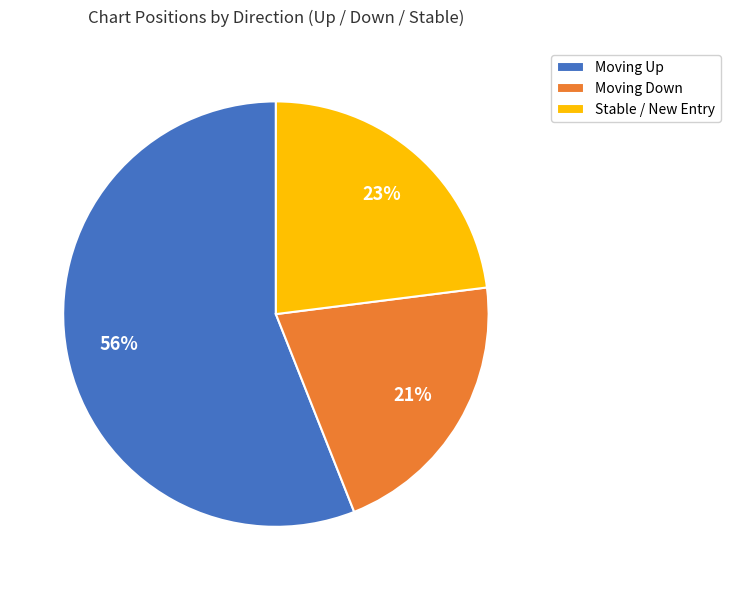

What is the ratio of the value at Stable / New Entry to the value at Moving Down?

1.1